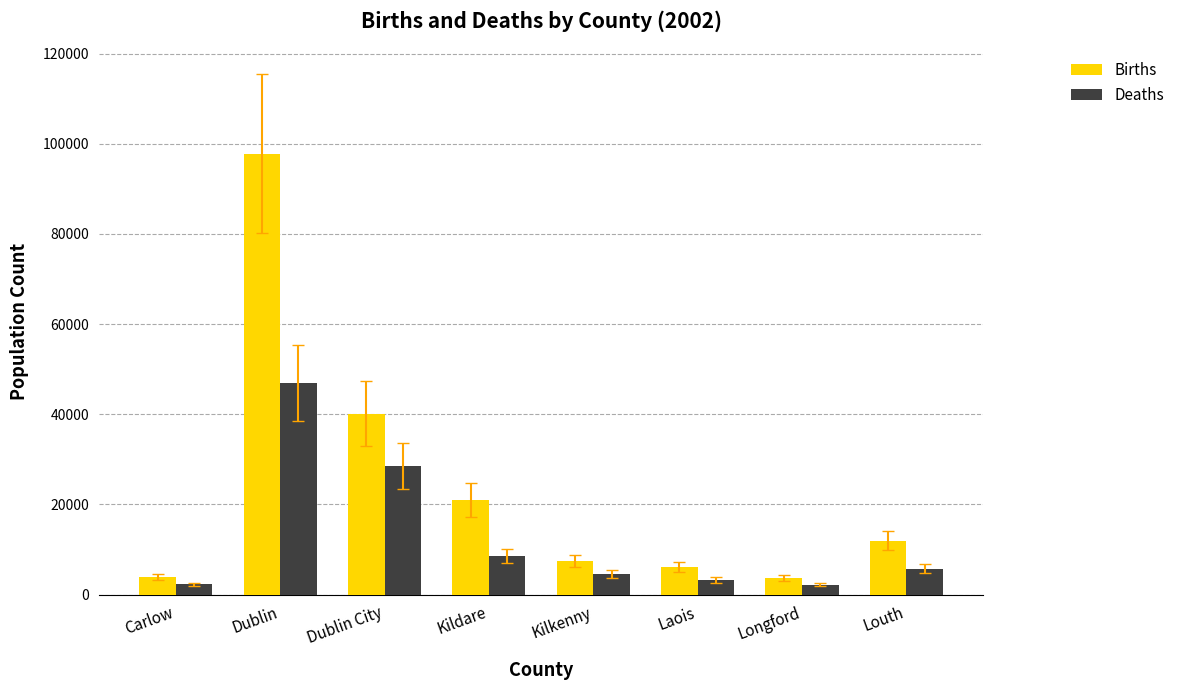

How many bars are there in total?

16